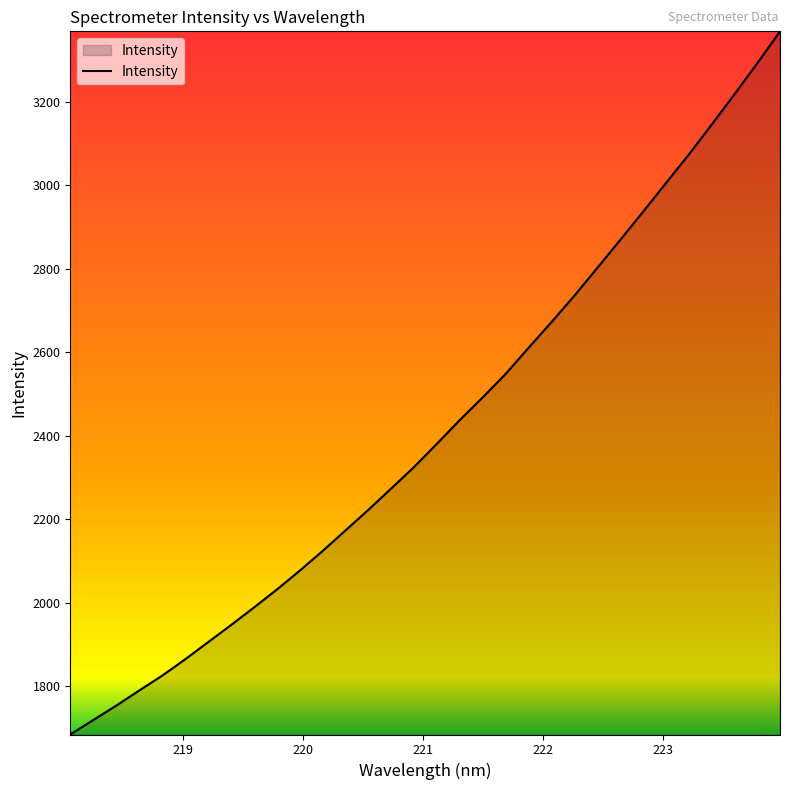

What is the smallest value displayed?

1684.3